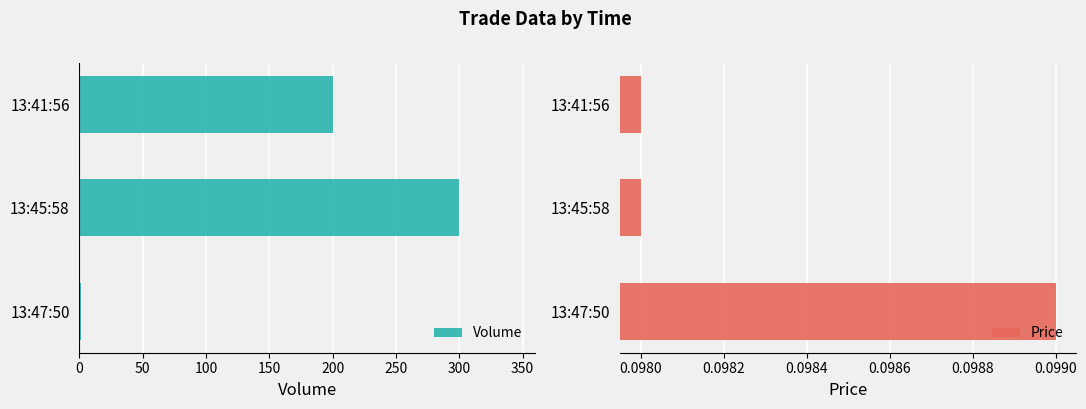

The Price series shows 0.0 at 13:41:56. True or false?

False